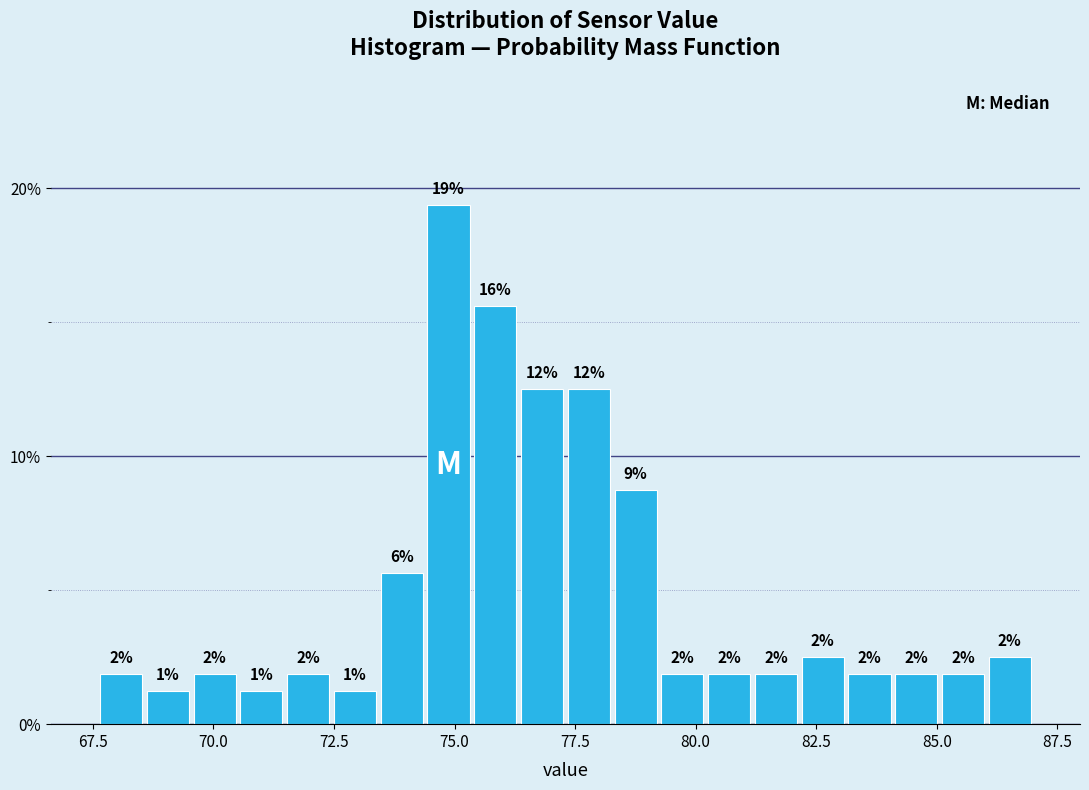

Around what value on the x-axis is the tallest bar? Give the approximate position of its centre, as read against the axis.

75.0